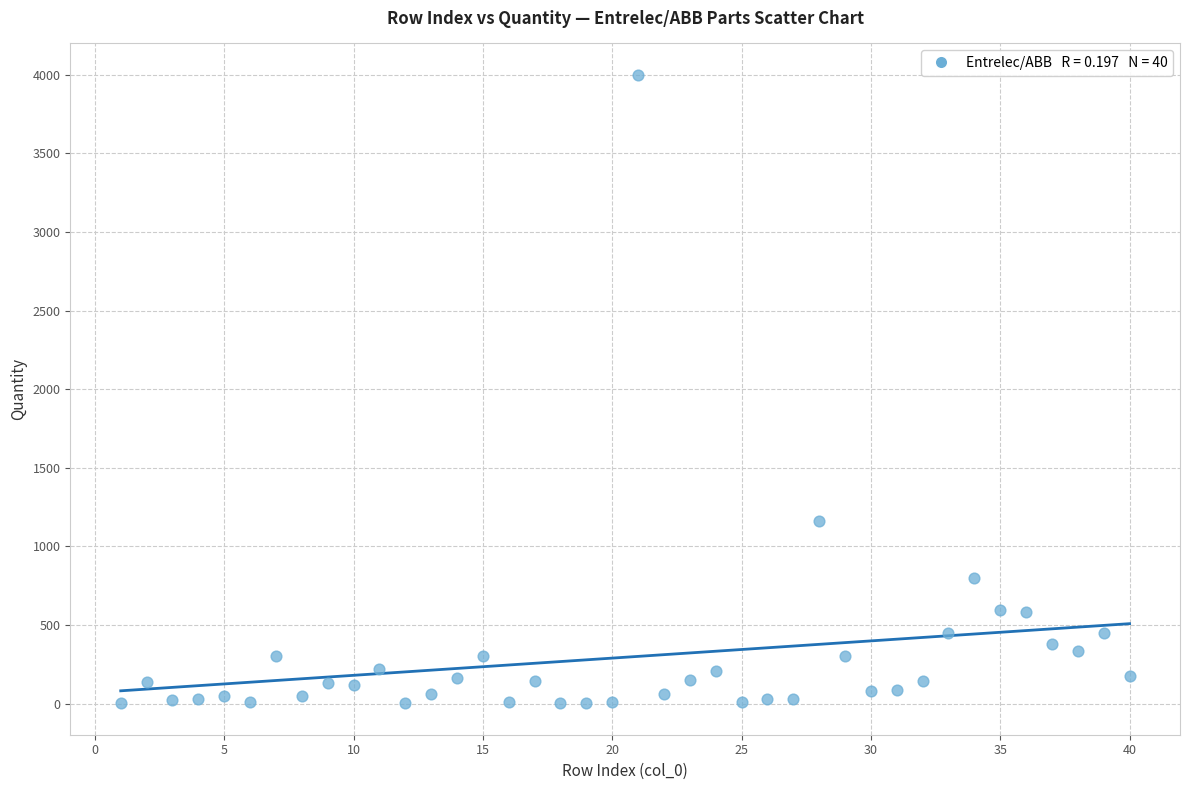

What Y value in the scatter plot is closest to 2001?

1160